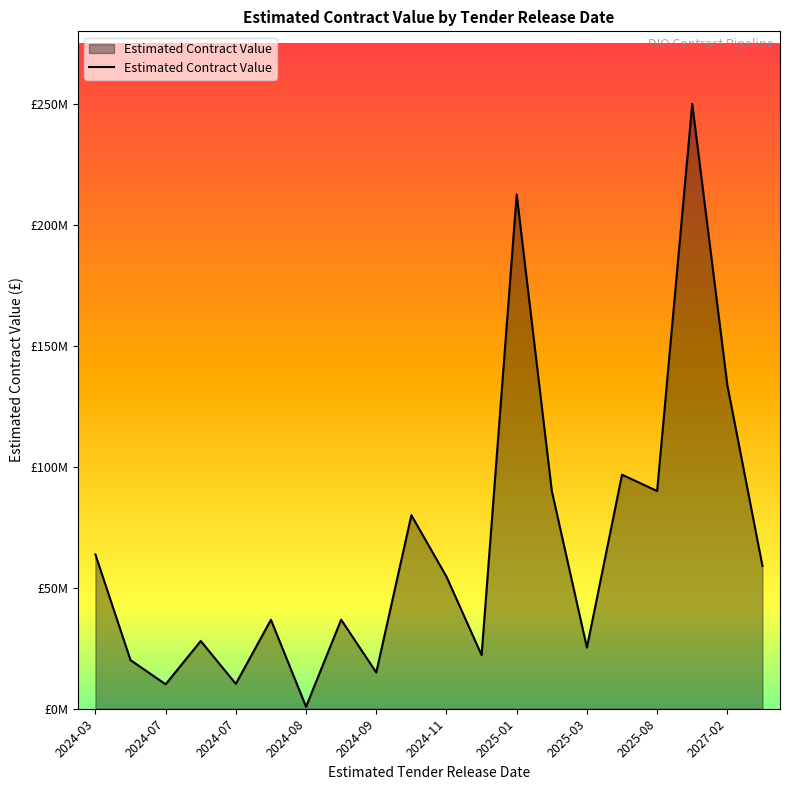

What is the difference between the maximum and second lowest values?

239900000